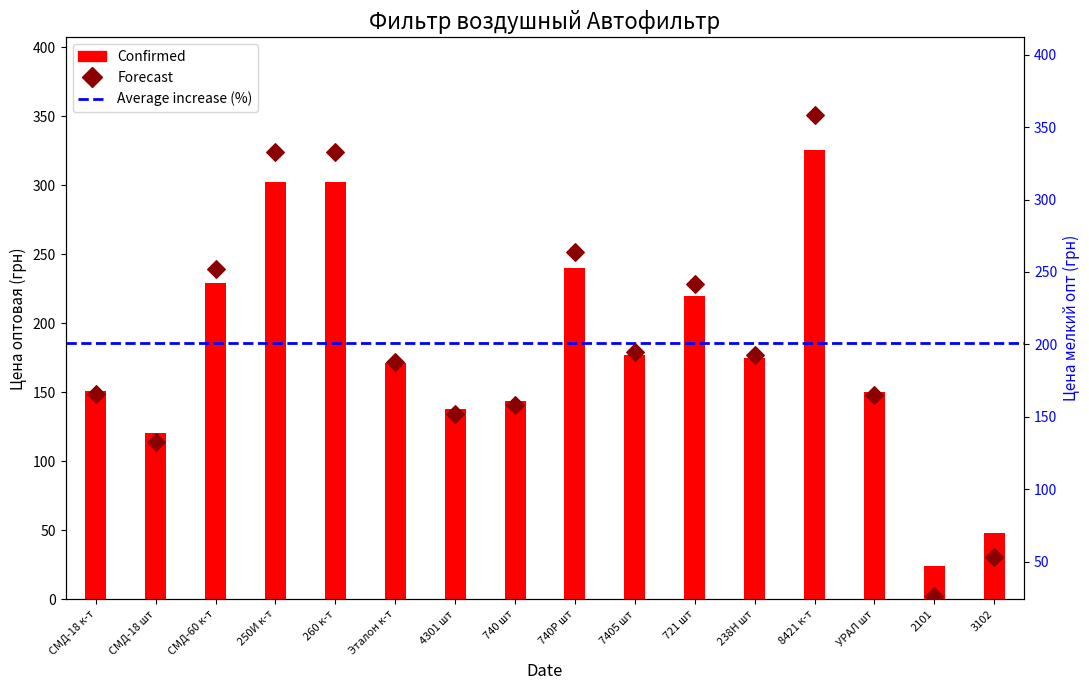

Is the value of Forecast at СМД-18 к-т greater than the value of Confirmed at 740Р шт?

No